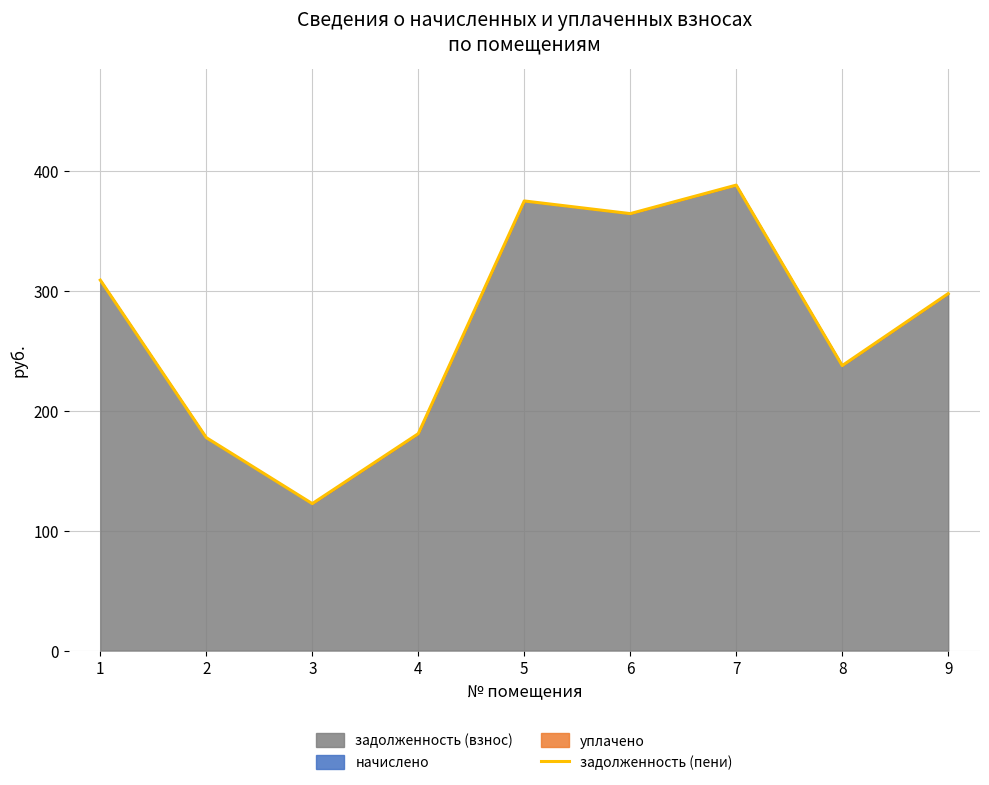

Where is the data nearest to the value 255?

8